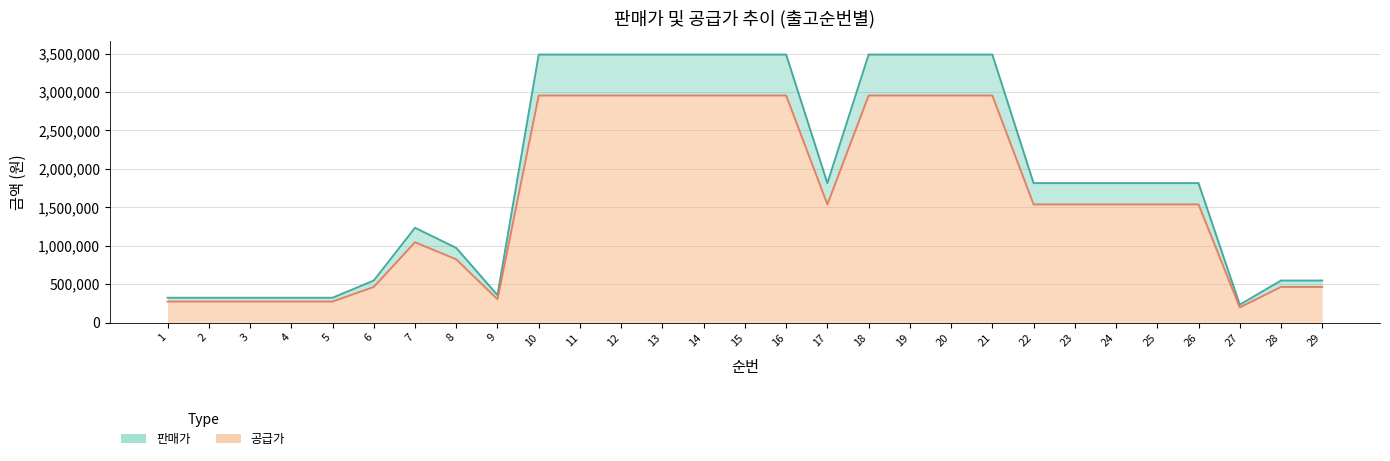

Reading left to right, extract all data points from this chart.

판매가: 324000	324000	324000	324000	324000	548100	1234050	972000	359100	3486500	3486500	3486500	3486500	3486500	3486500	3486500	1815000	3486500	3486500	3486500	3486500	1815000	1815000	1815000	1815000	1815000	234000	548000	548000
공급가: 274516	274516	274516	274516	274516	464390	1045577	823549	304256	2954016	2954016	2954016	2954016	2954016	2954016	2954016	1537800	2954016	2954016	2954016	2954016	1537800	1537800	1537800	1537800	1537800	198262	464305	464305